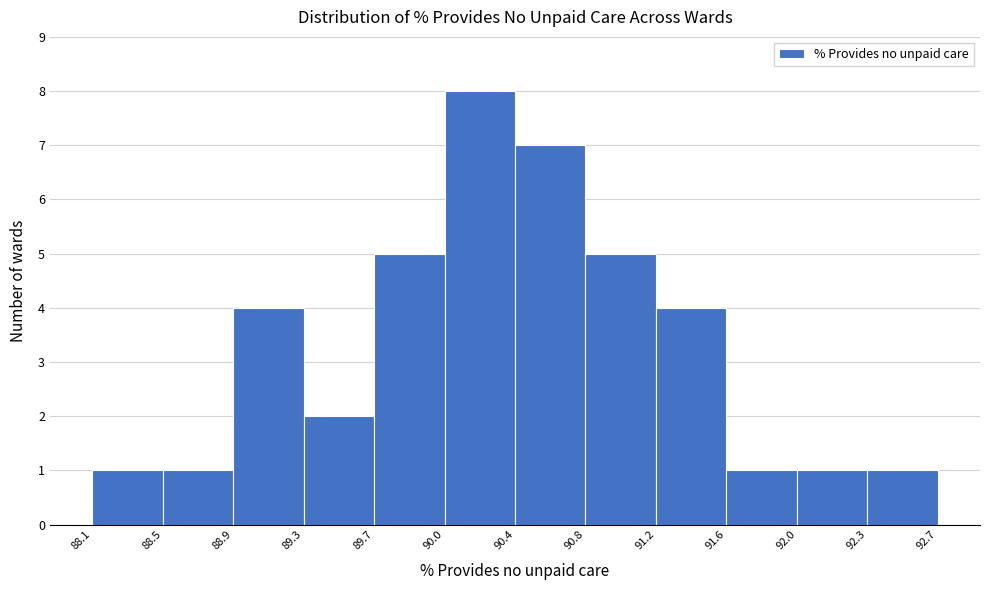

How tall is the bar that spans 90.4 to 90.8 on the x-axis? The values are not printed on the chart, so give them approximately, as read against the axis.

7